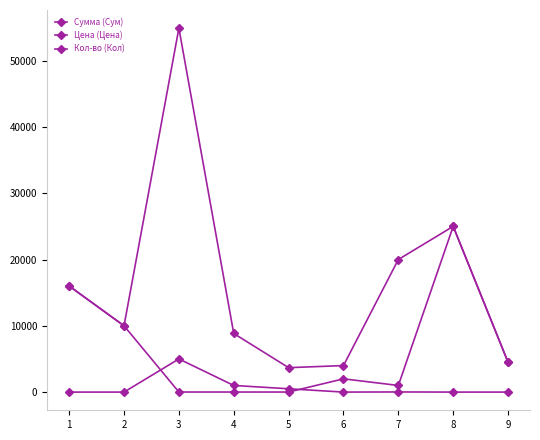

What is the value of the Сумма (Сум) point at the 7th from the left?

20000.0